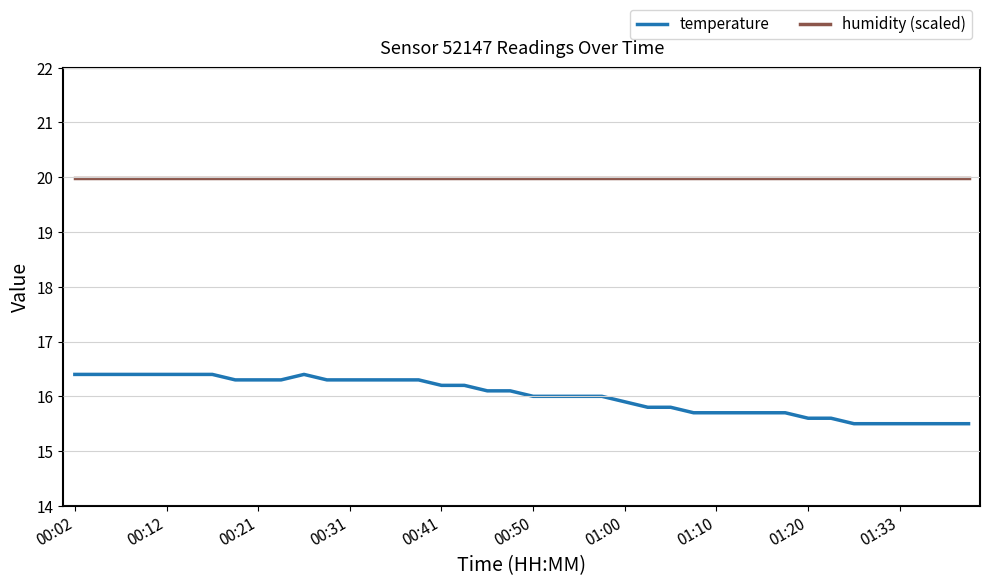

Which series has the widest spread of values?

temperature